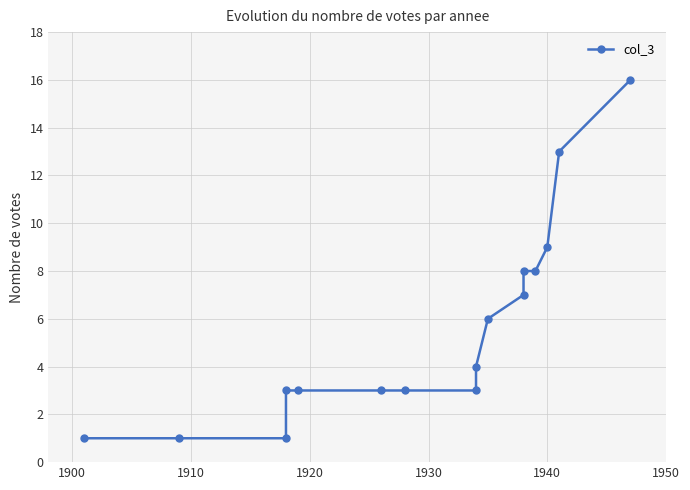

Which has a higher value, 1930 or 13?

13